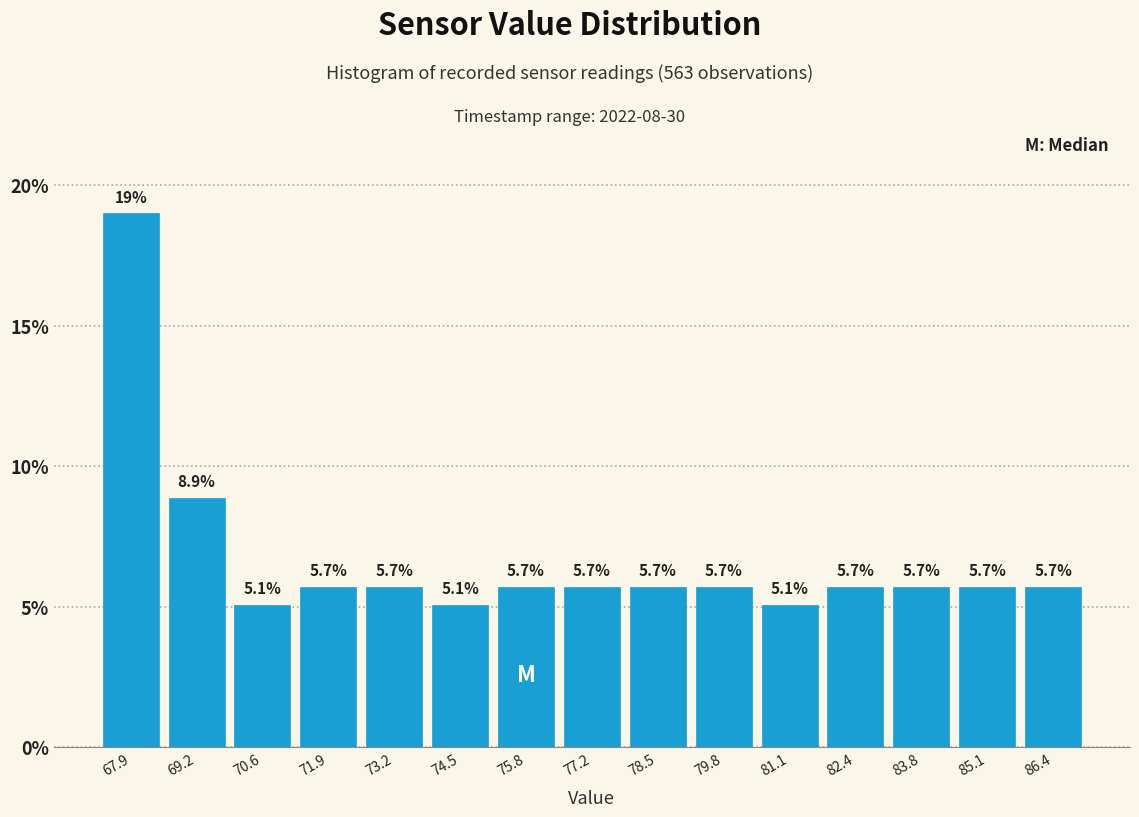

How tall is the bar that spans 84.4 to 85.8 on the x-axis? The bar edges are not printed on the chart, so give them approximately, as read against the axis.

5.7